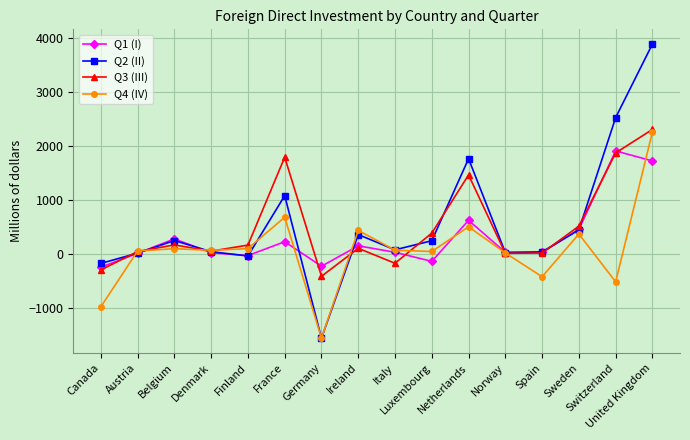

The Q3 (III) series shows -298 at Canada. True or false?

True